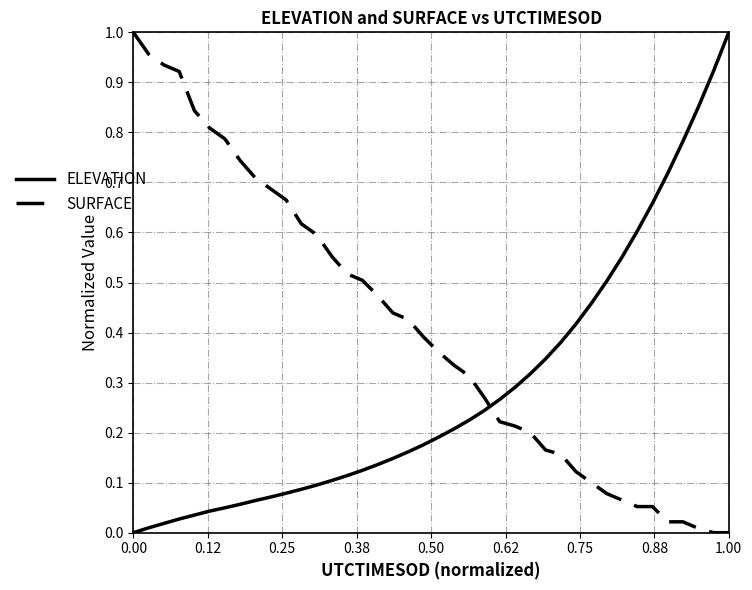

After their last crossing, which series has the higher values: SURFACE or ELEVATION?

ELEVATION